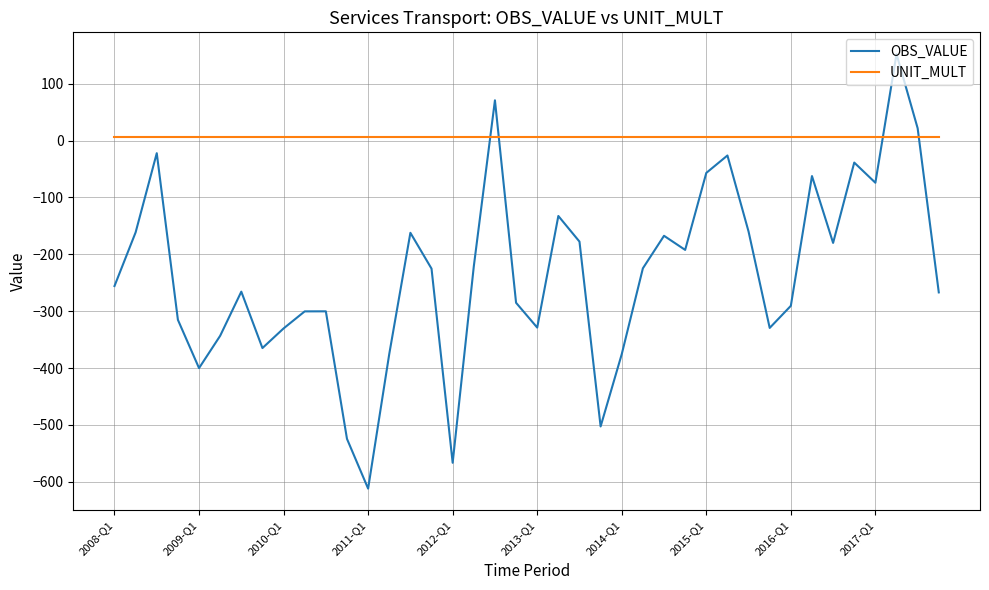

True or false: UNIT_MULT and OBS_VALUE cross at least once.

True